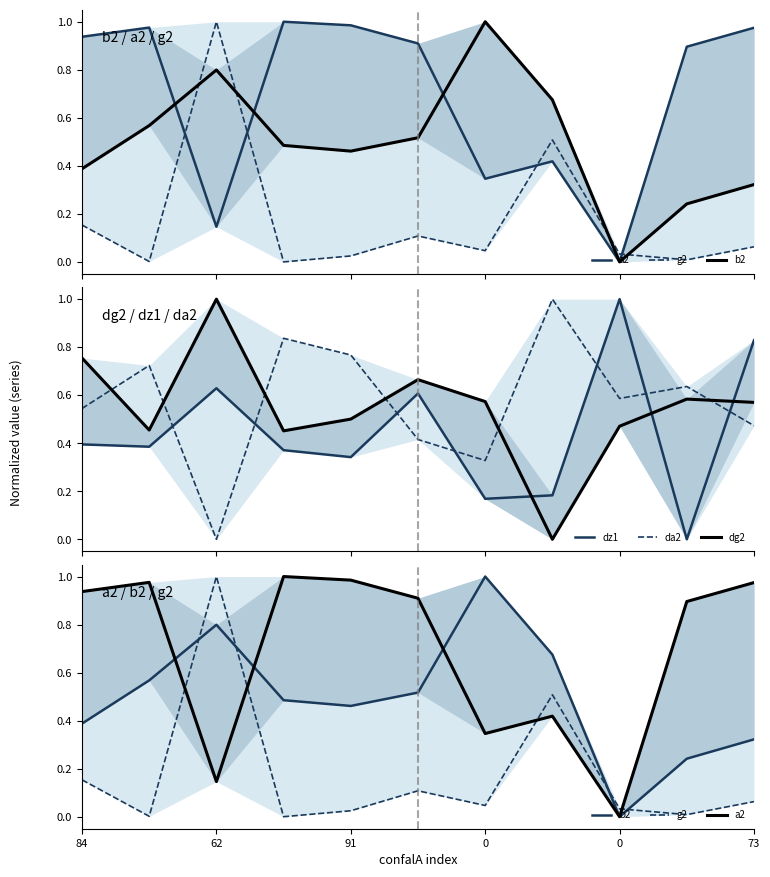

What is the maximum value for da2?

1.0